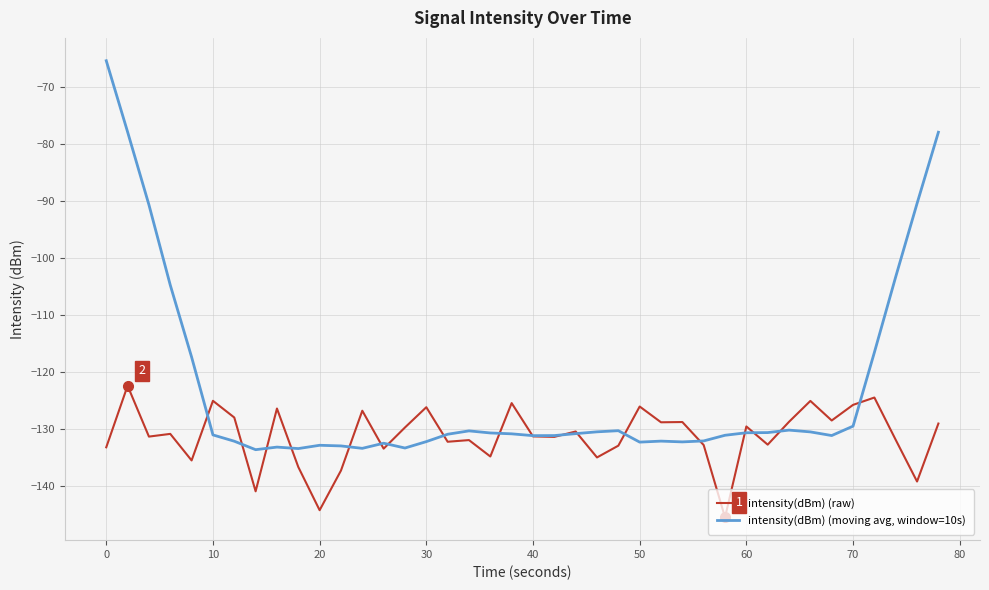

In intensity(dBm) (moving avg, window=10s), how many points are higher than both neighbors (excluding endpoints)?

7